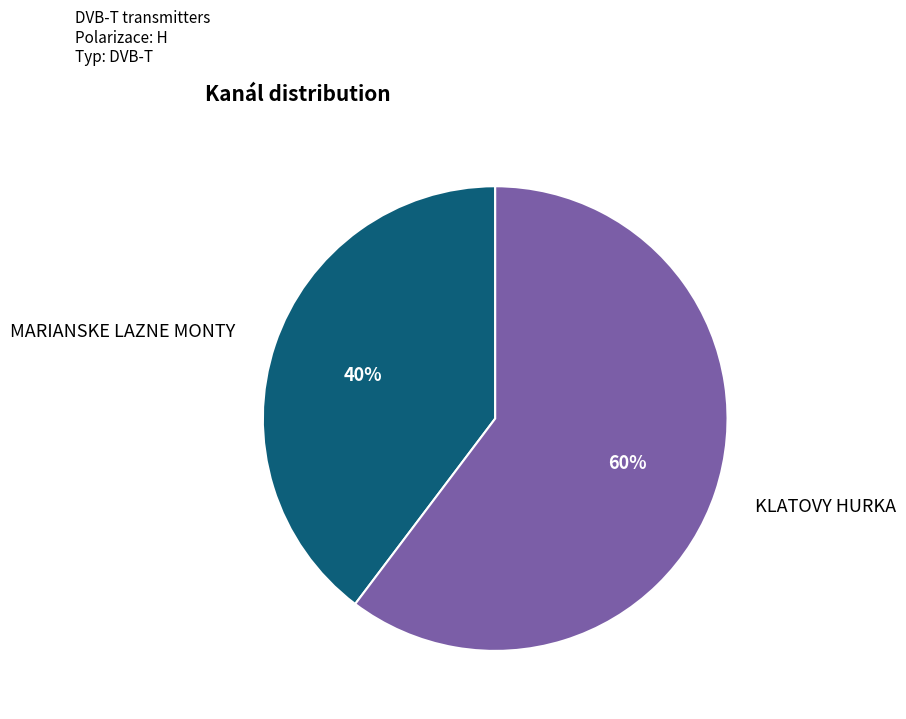

Is there a majority slice in this chart?

Yes